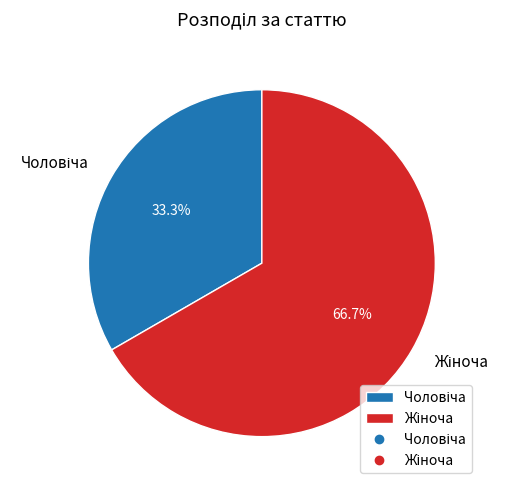

To the nearest percent, what portion does Жіноча represent?

67%